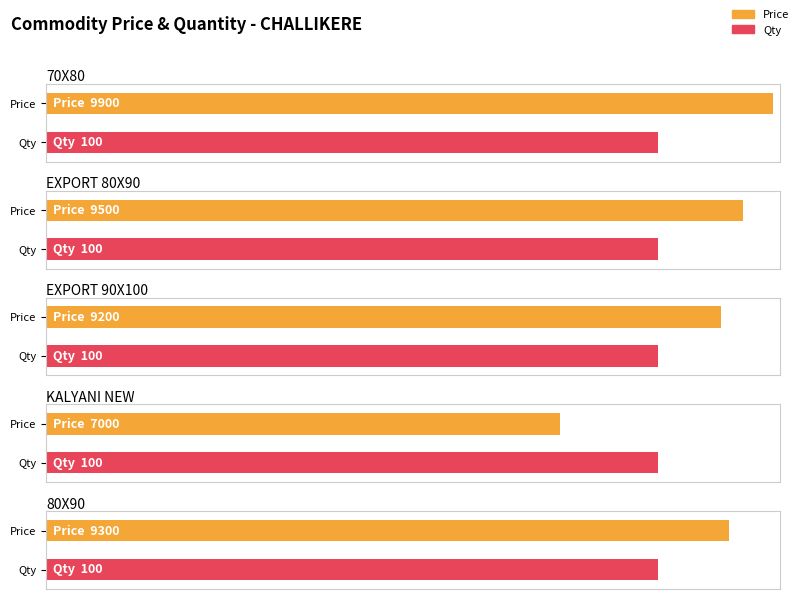

What is the sum of the Qty values at EXPORT 90X100 and 70X80?

200